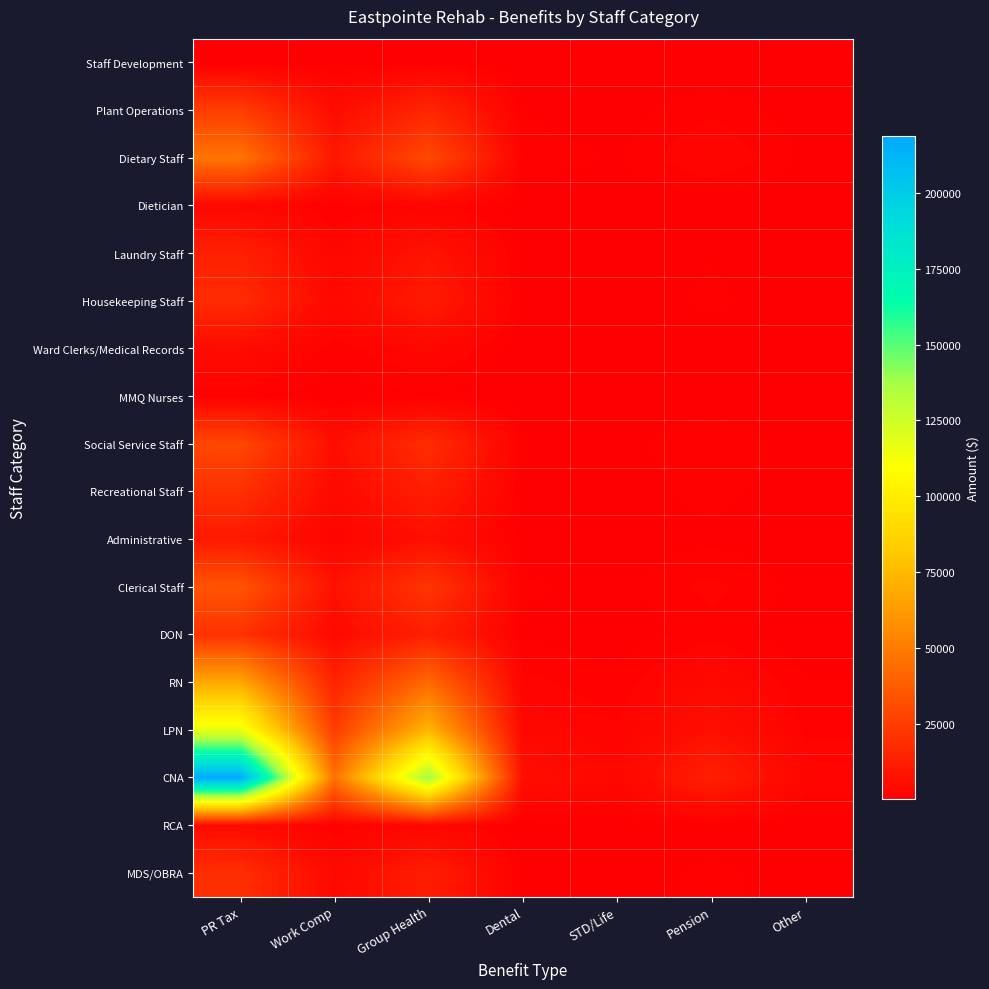

Rank the series by their maximum value, from highest to lowest.

CNA, LPN, RN, Dietary Staff, Clerical Staff, Social Service Staff, Plant Operations, DON, Recreational Staff, MDS/OBRA, Housekeeping Staff, Laundry Staff, Administrative, Ward Clerks/Medical Records, RCA, Dietician, MMQ Nurses, Staff Development